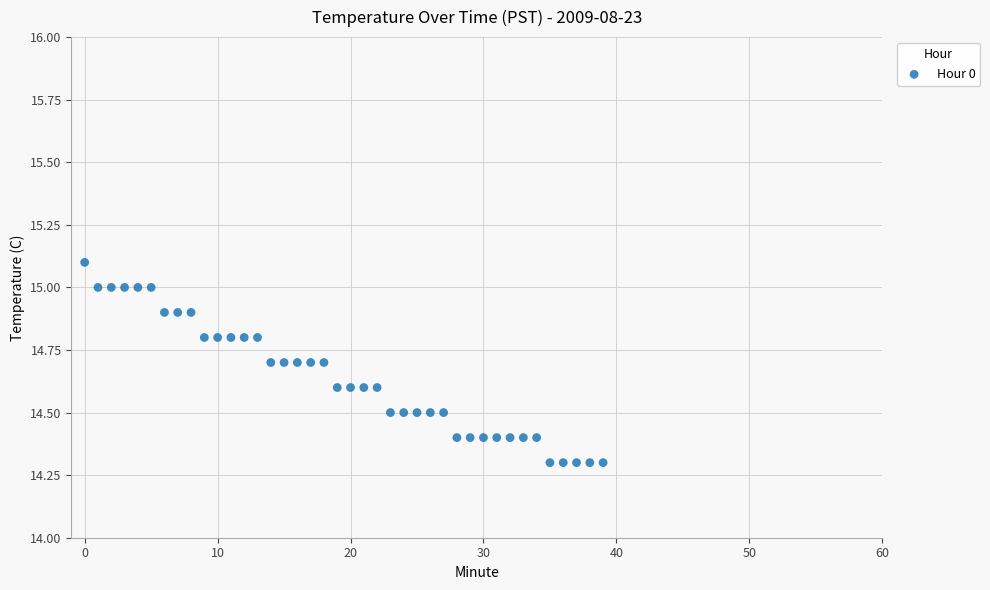

How many points are shown in the scatter plot?

40